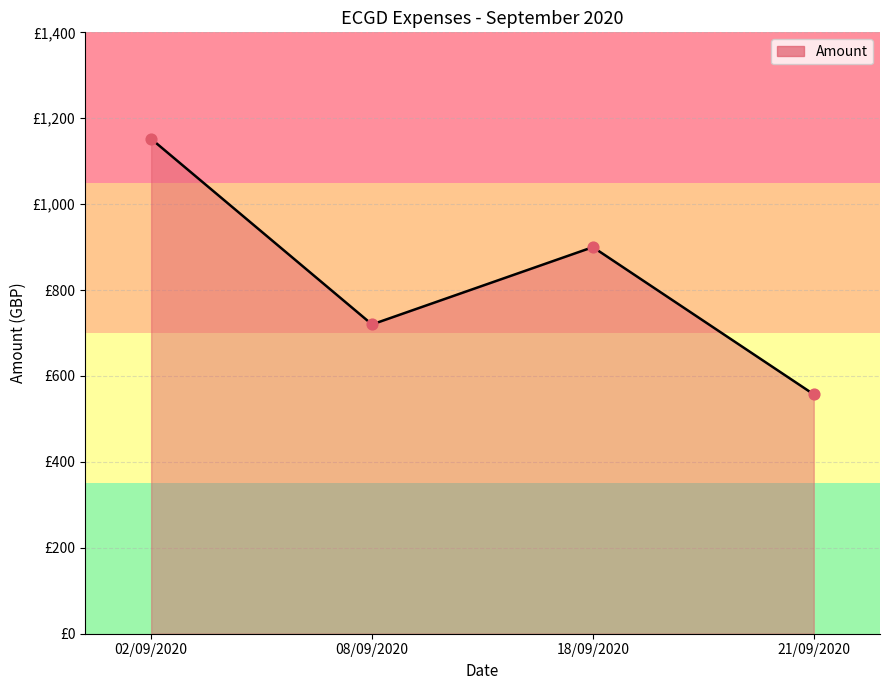

What is the change in value from 08/09/2020 to 18/09/2020?

+180.0